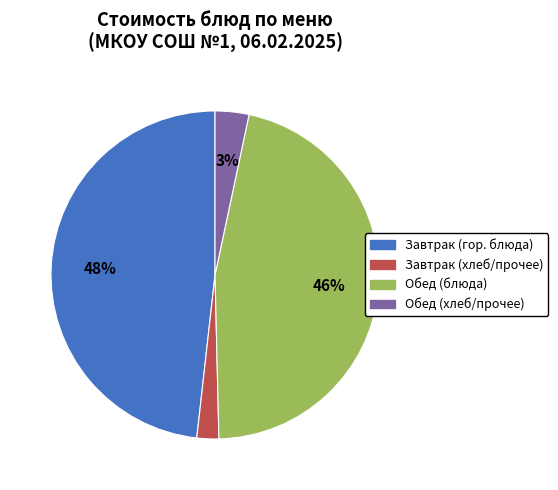

True or false: Завтрак (гор. блюда) accounts for 48% of the total.

True